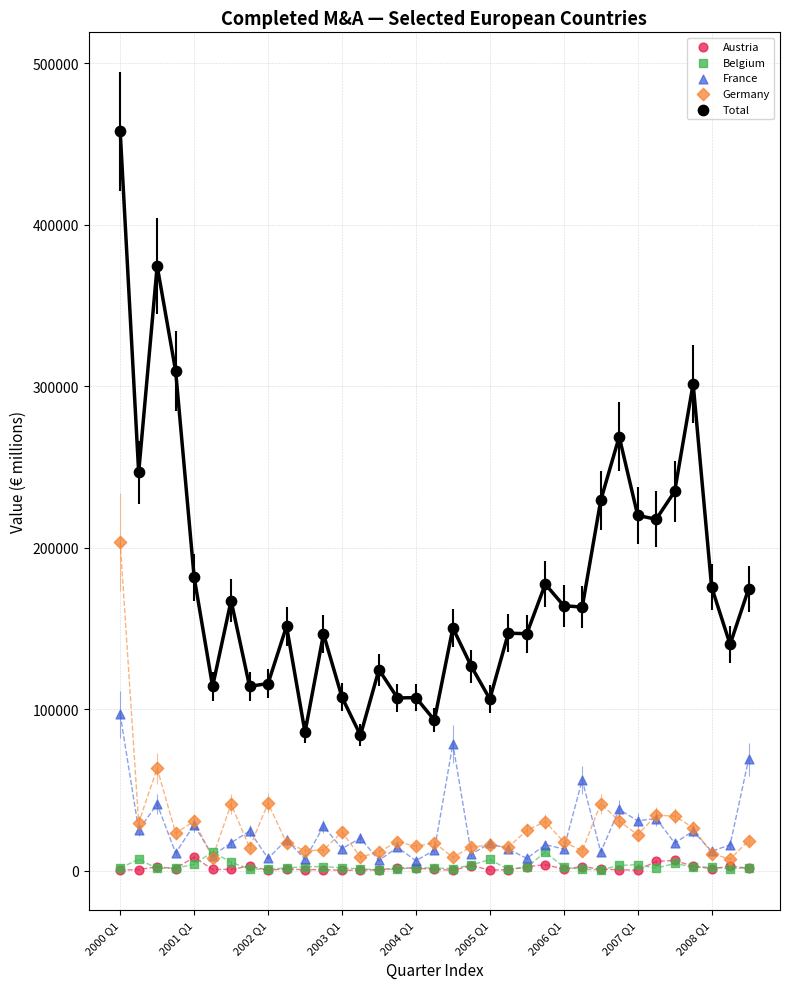

Which series reaches the maximum Y coordinate?

Total